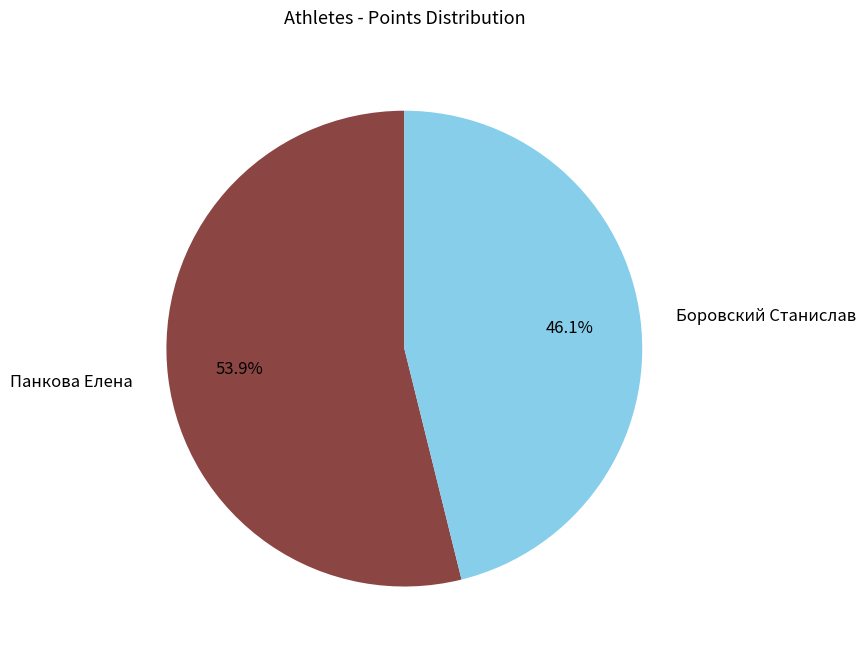

How many segments does this pie chart have?

2